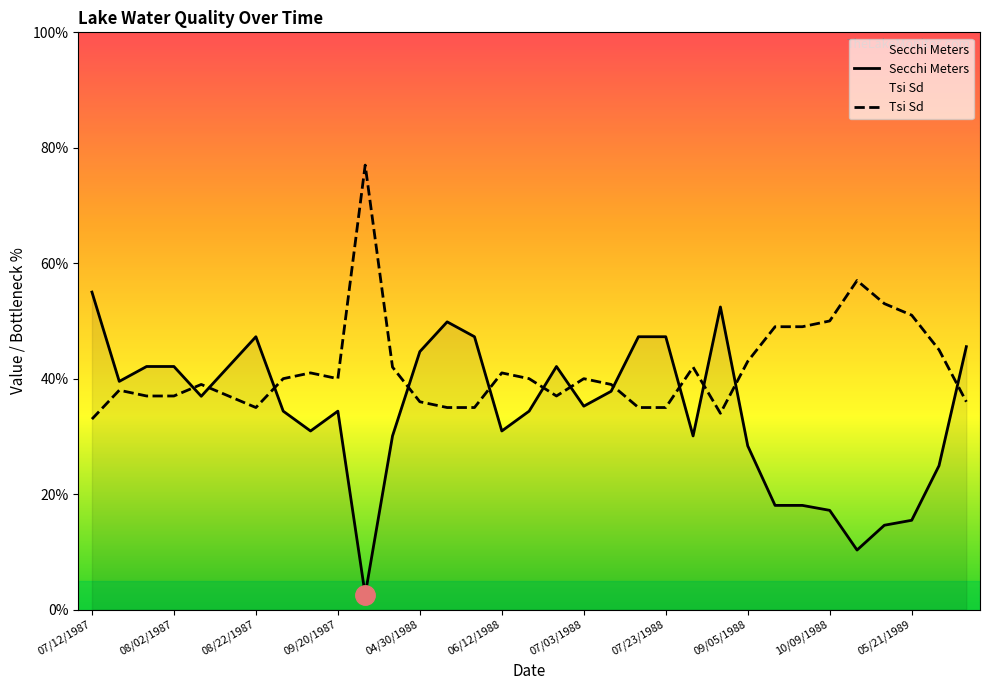

What is the greatest value displayed?

77.0